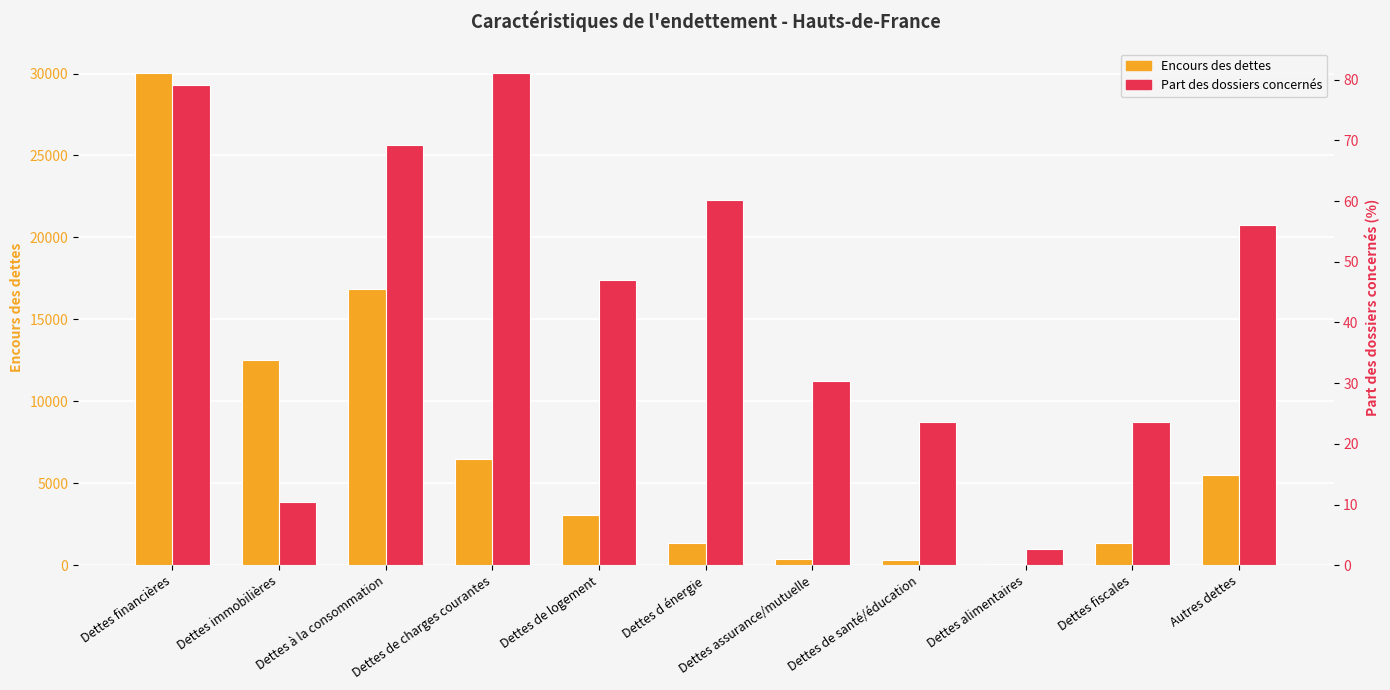

How many bars are there in each group?

2